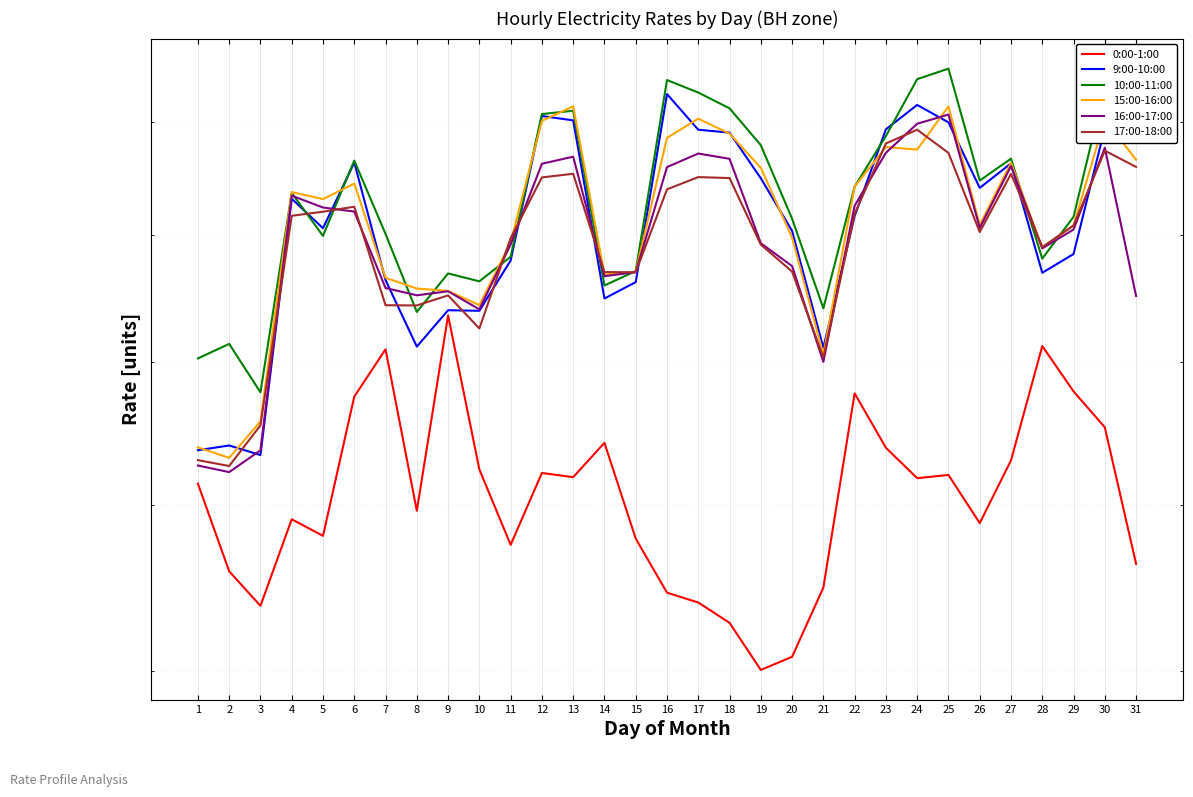

At which label does 15:00-16:00 first exceed 1862?

4